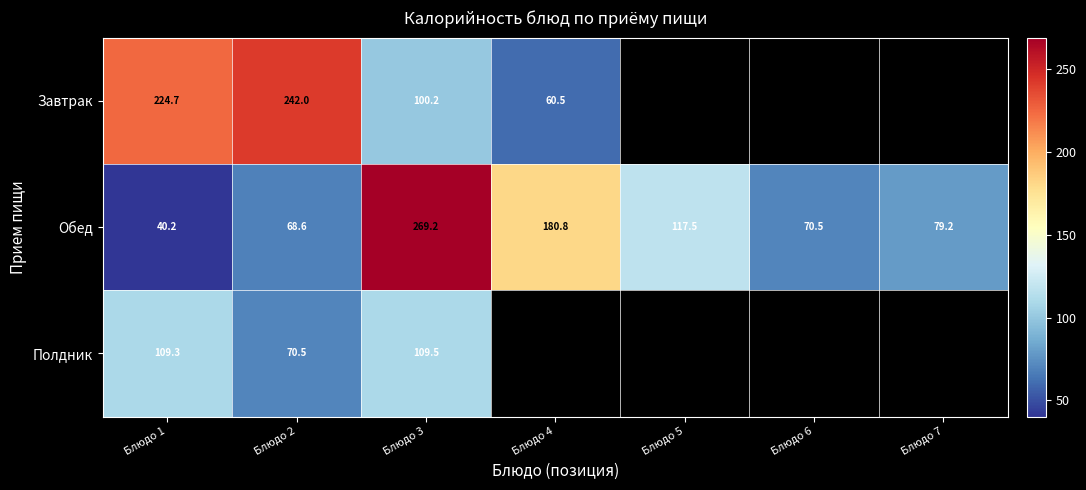

True or false: Обед has a value of 431.1 at Блюдо 3.

False